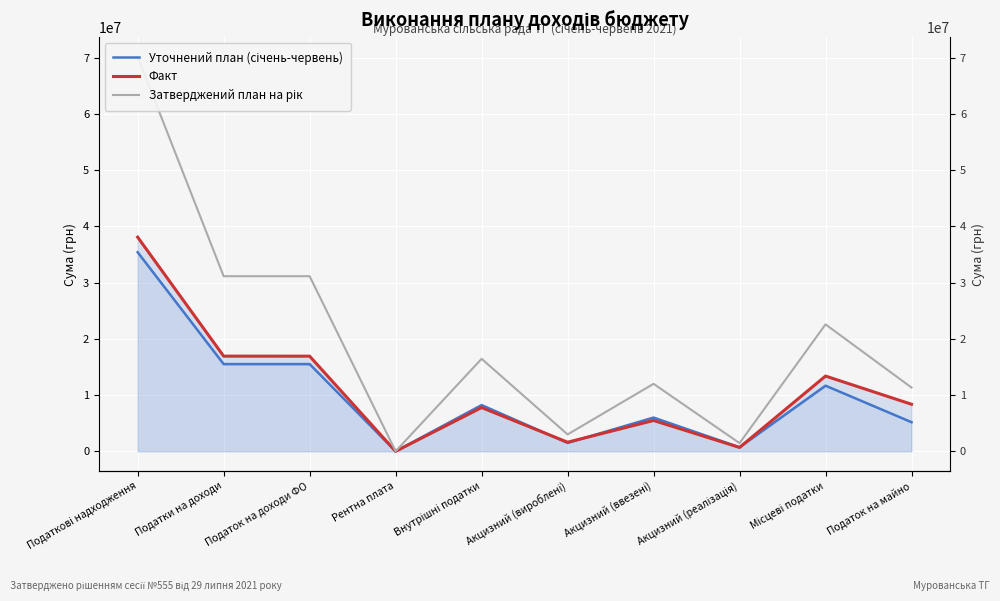

Reading right to left, transcribe all the data shown in this chart.

Уточнений план (січень-червень): 5181742.0	11671537.0	720000.0	6000000.0	1500000.0	8220000.0	5000.0	15513142.0	15513142.0	35409679.0
Факт: 8367554.2	13383304.1	683667.7	5482642.5	1614351.2	7780661.3	2063.6	16920162.1	16926463.9	38092492.4
Затверджений план на рік: 11337800.0	22575000.0	1450000.0	12000000.0	3000000.0	16450000.0	10000.0	31144900.0	31144900.0	70179900.0